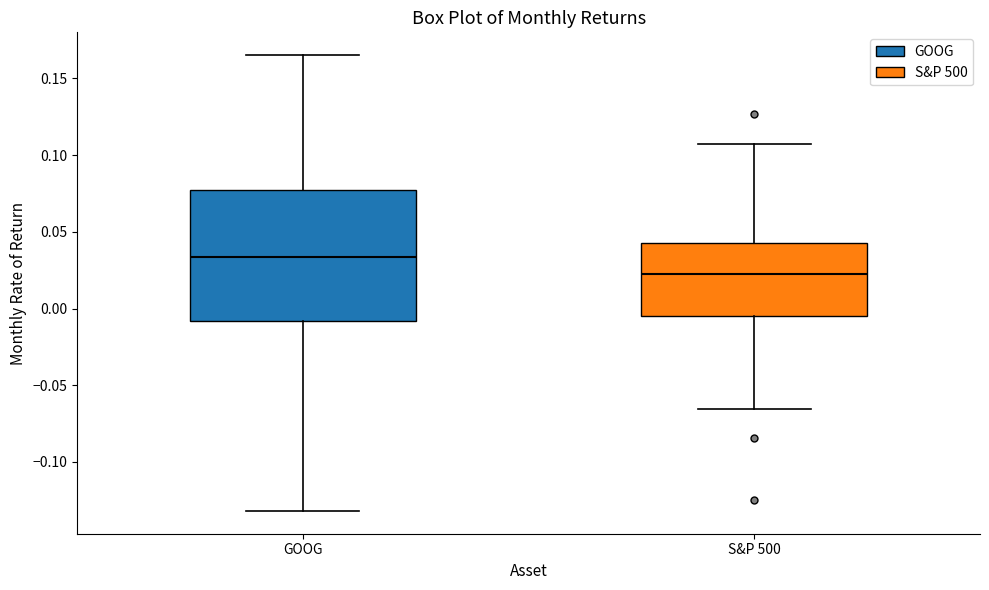

Where is the upper edge of the box for S&P 500 on the y-axis? The values are not printed on the chart, so give them approximately, as read against the axis.

0.045